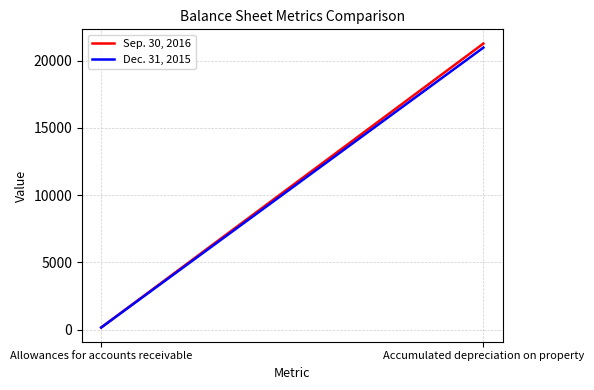

Which label corresponds to the largest value in the chart?

Accumulated depreciation on property